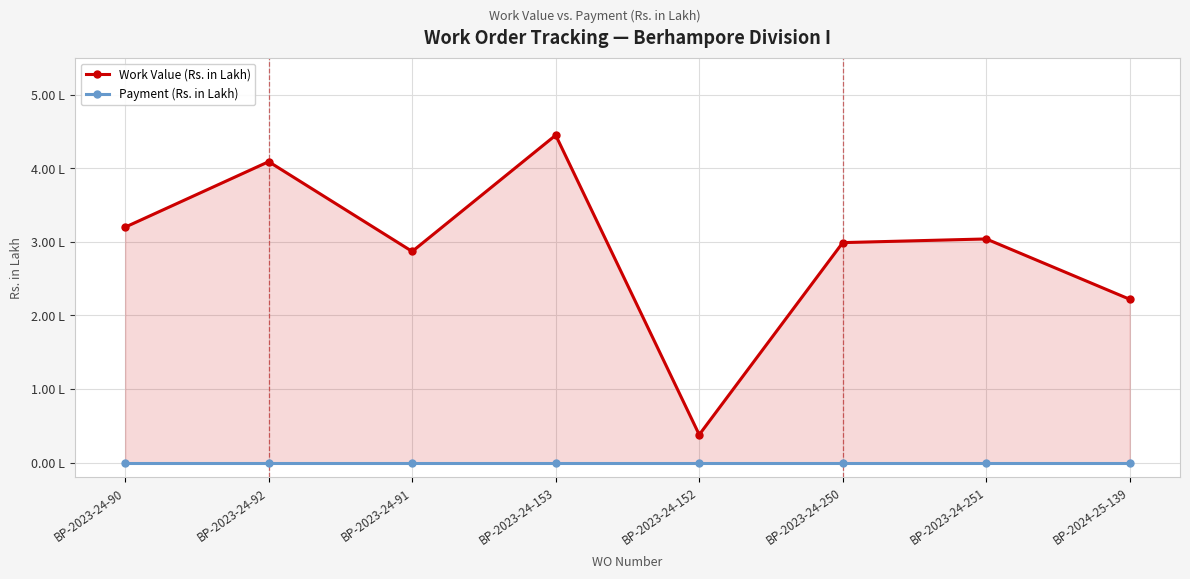

Where does the Work Value (Rs. in Lakh) series first go above 3?

BP-2023-24-90